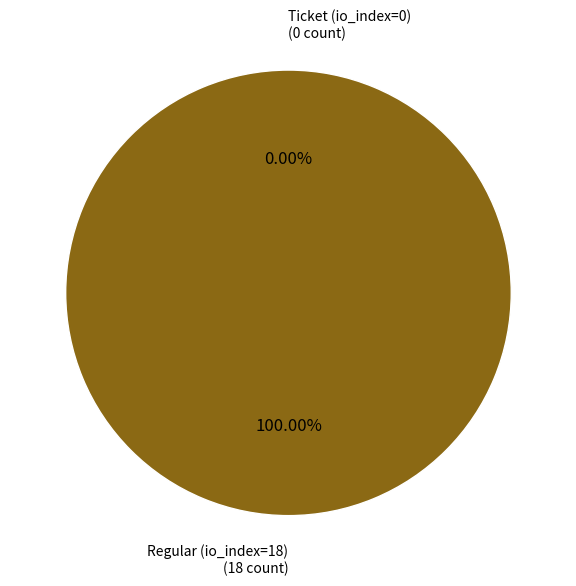

Which slice is the smallest?

Ticket (io_index=0)